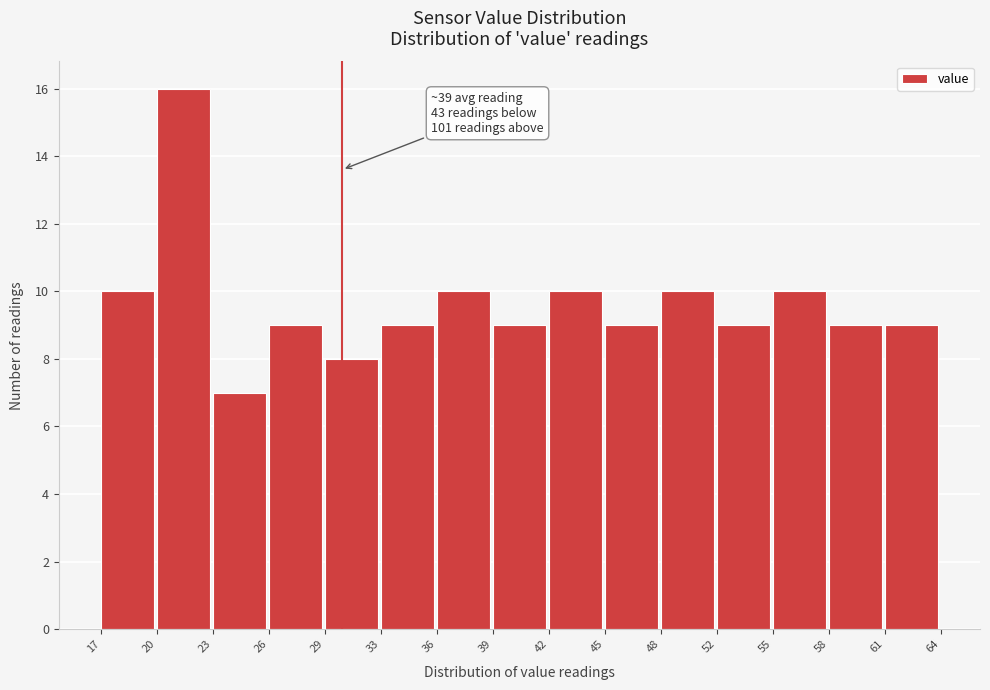

Over which range of the x-axis is the bar tallest?

20 to 23